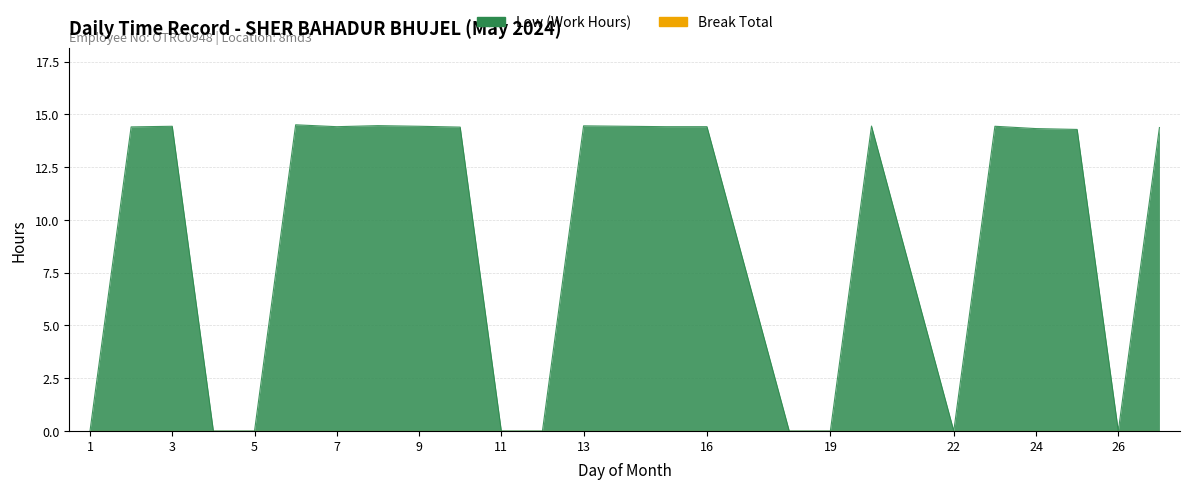

What is the difference between the maximum and minimum values?

14.5